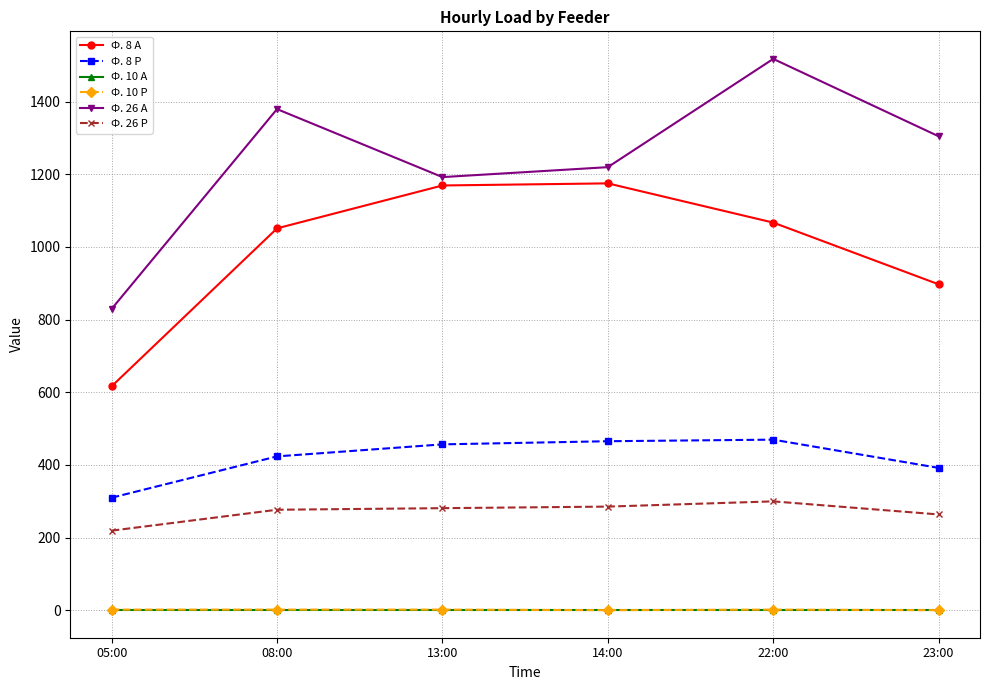

Read the Ф. 8 А value at 14:00.

1175.0